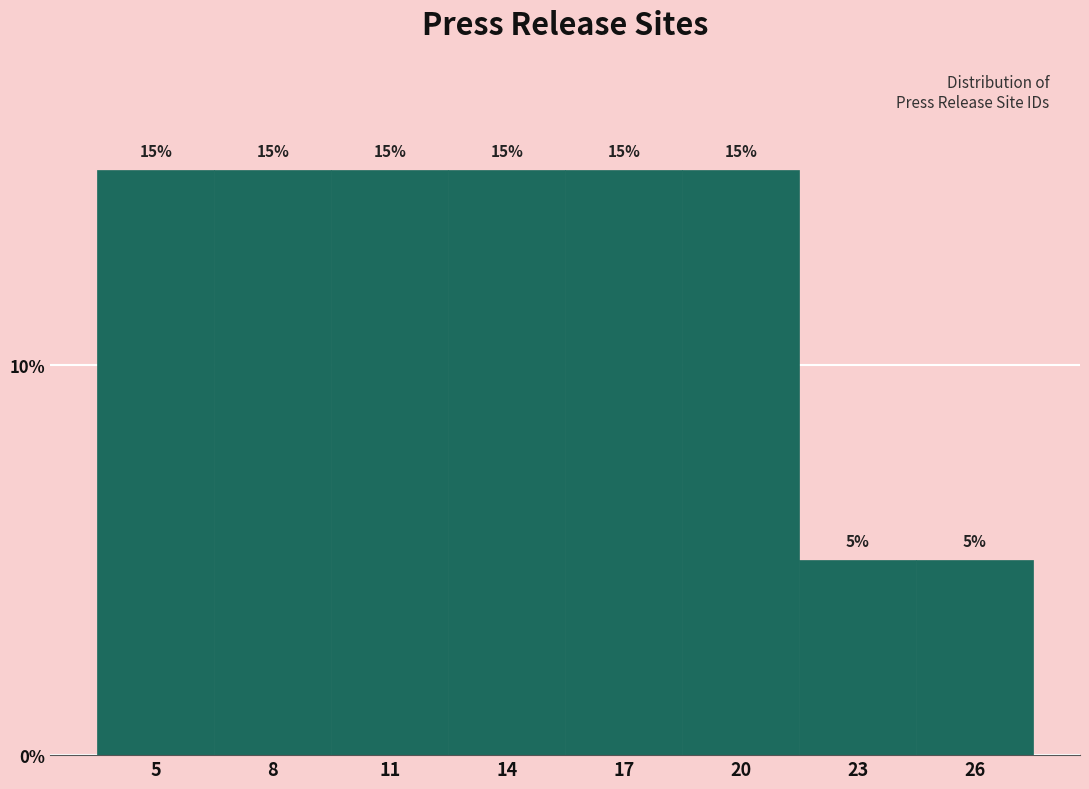

What is the height of the bar covering 15.5 to 18.5 on the x-axis?

15